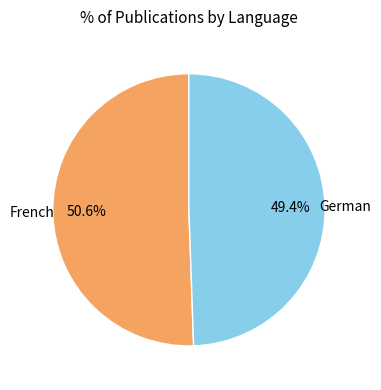

Does any single category account for the majority?

Yes